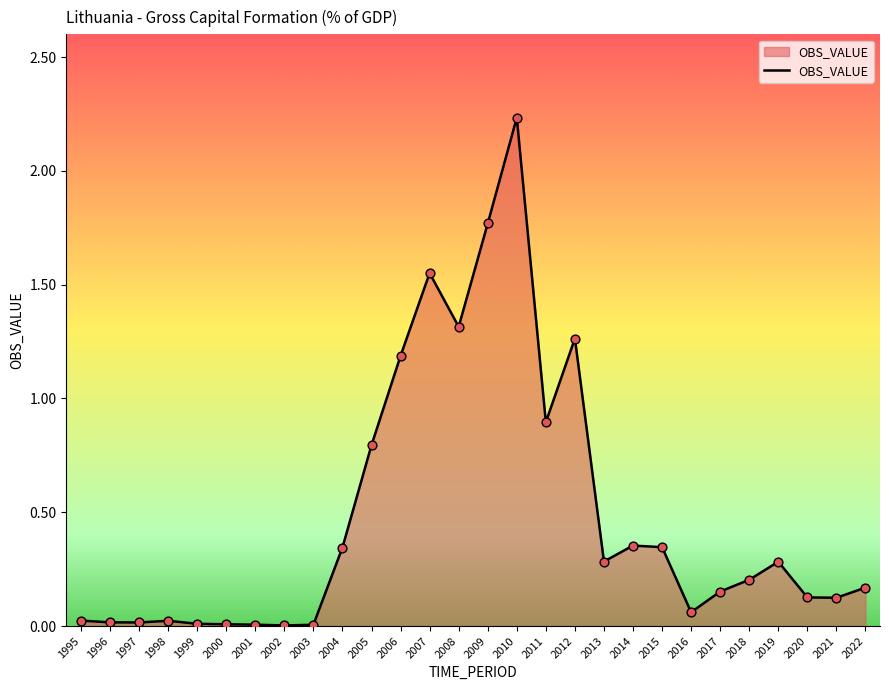

Between 2022 and 2020, which is larger?

2022